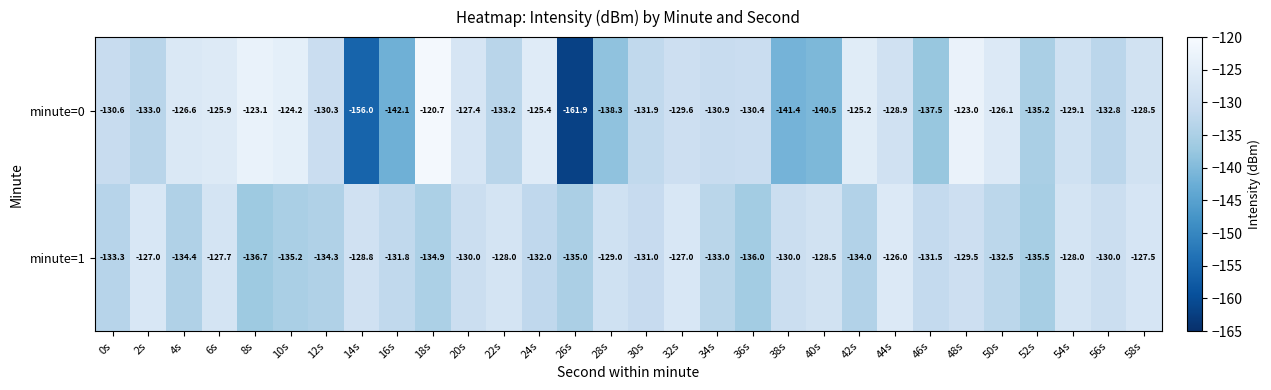

Where is minute=1 nearest to the value -131?

30s